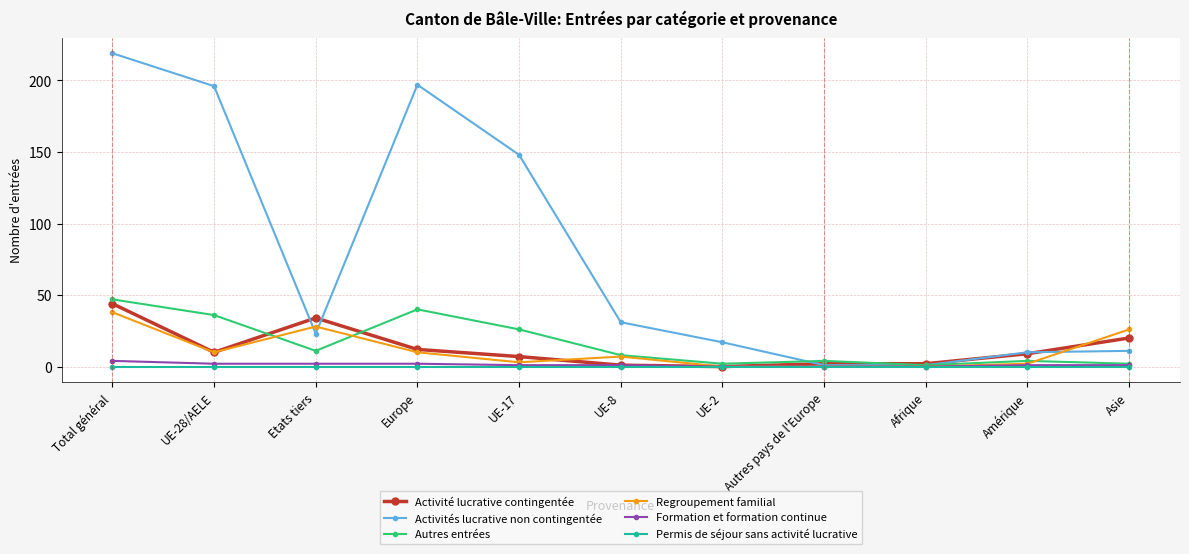

At which category is the sum across all series the highest?

Total général